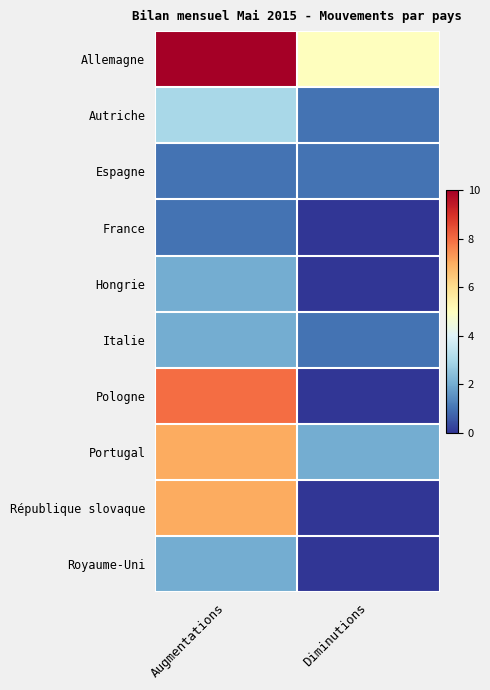

Between Augmentations and Diminutions, which is larger?

Augmentations